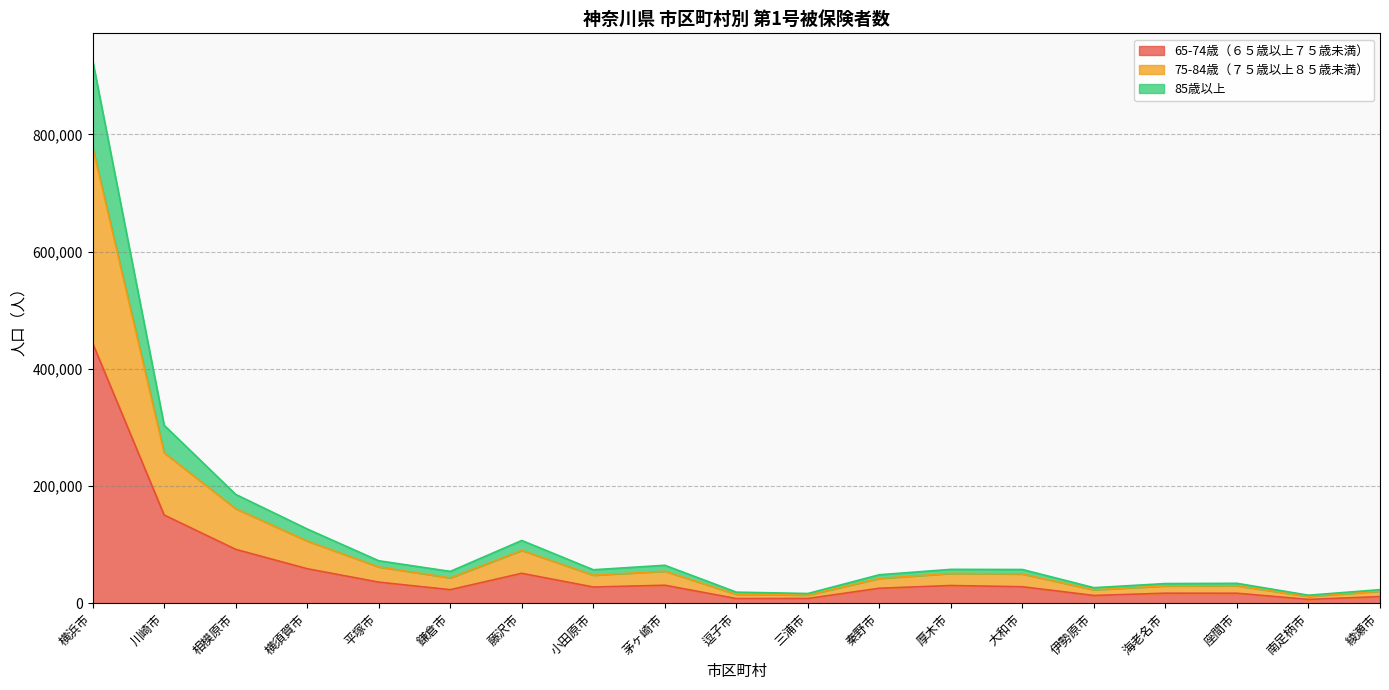

At which category does the chart reach its minimum across all series?

南足柄市